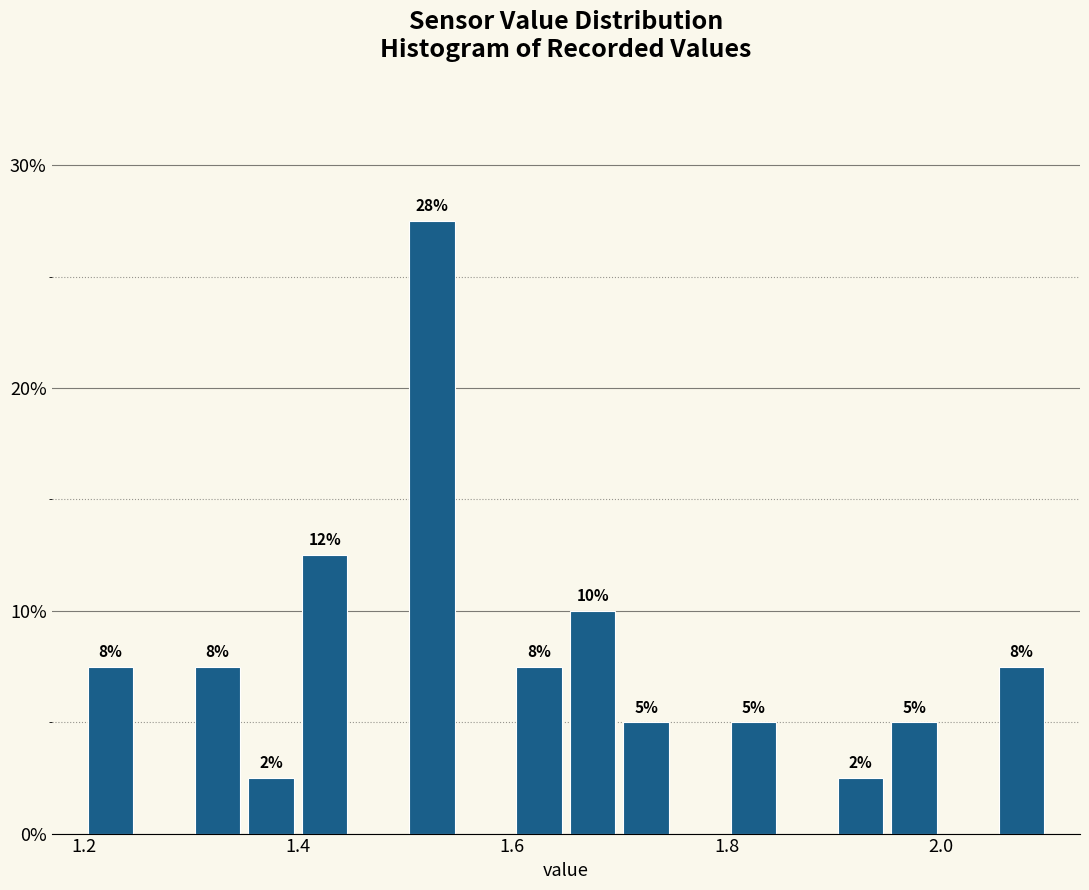

Around what value on the x-axis is the tallest bar? Give the approximate position of its centre, as read against the axis.

1.52